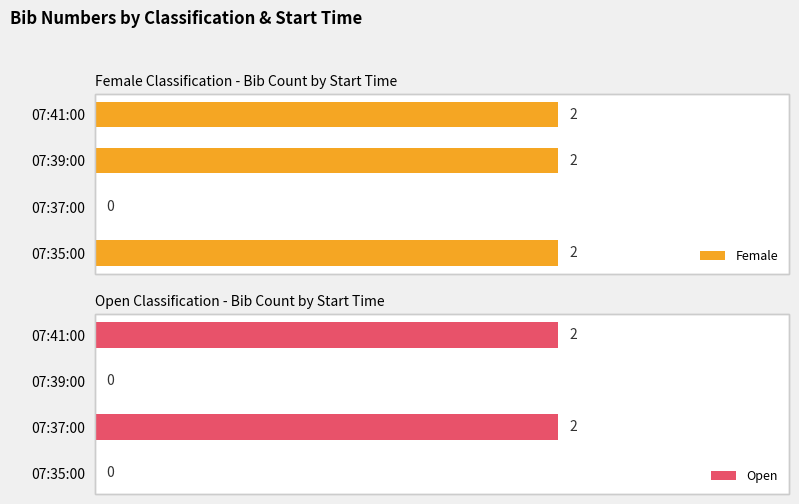

How many values in the Female series are below 2?

1